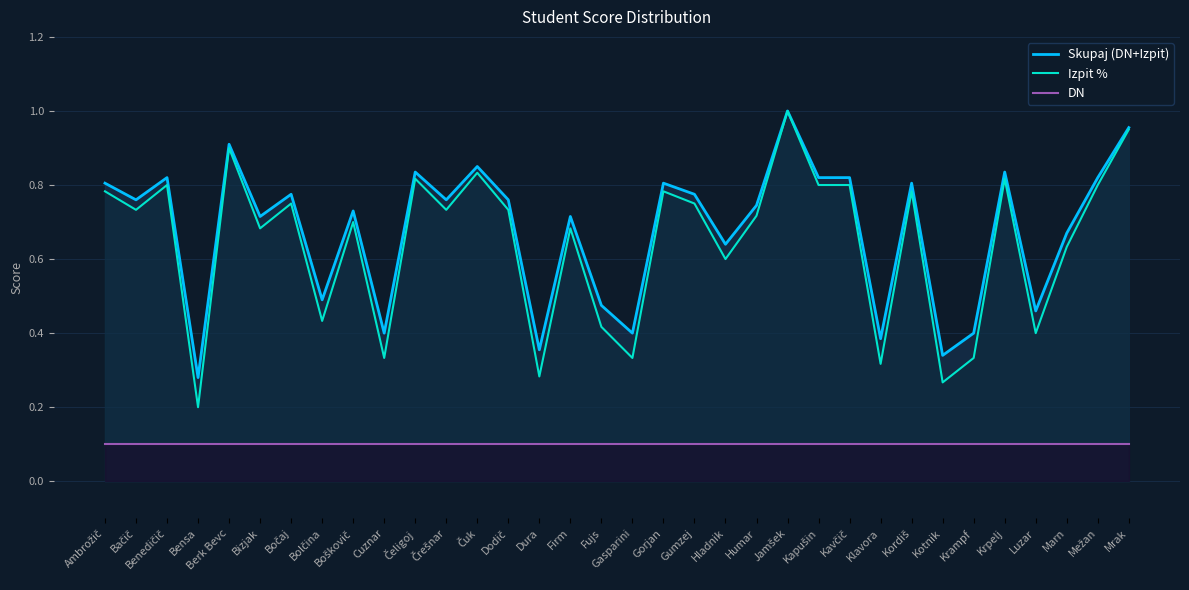

Which series has the widest spread of values?

Izpit %